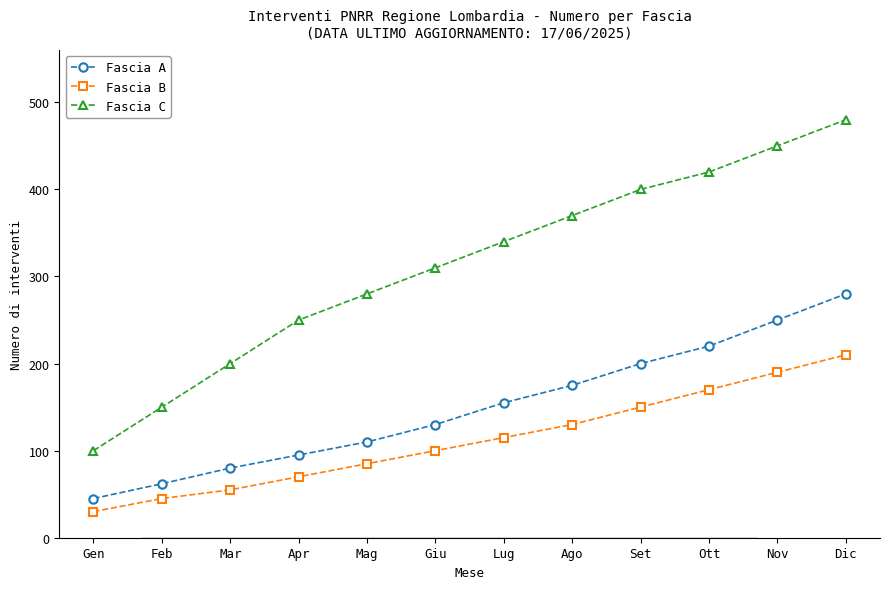

True or false: Fascia C has more than 1 points higher than both neighbors.

False